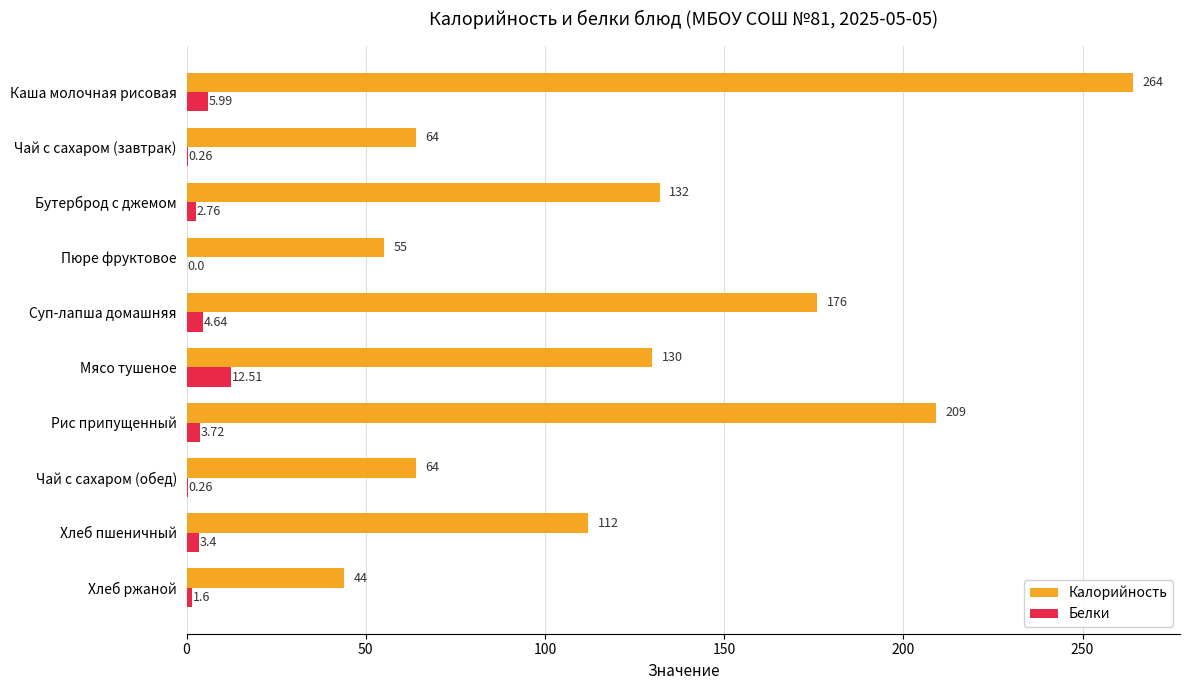

What is the maximum value shown in the chart?

264.0